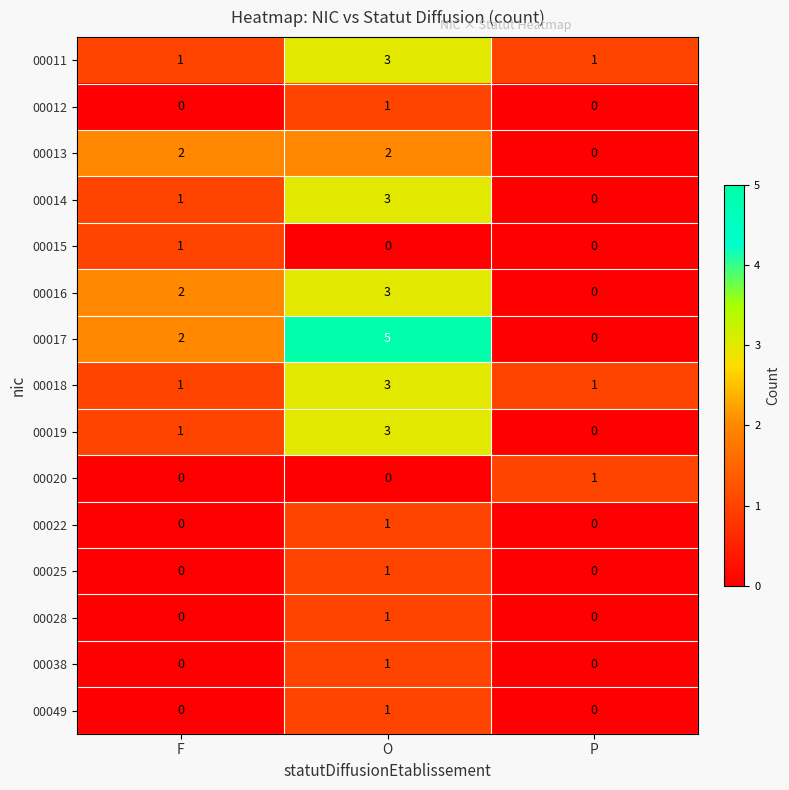

At which category does the chart reach its peak across all series?

O